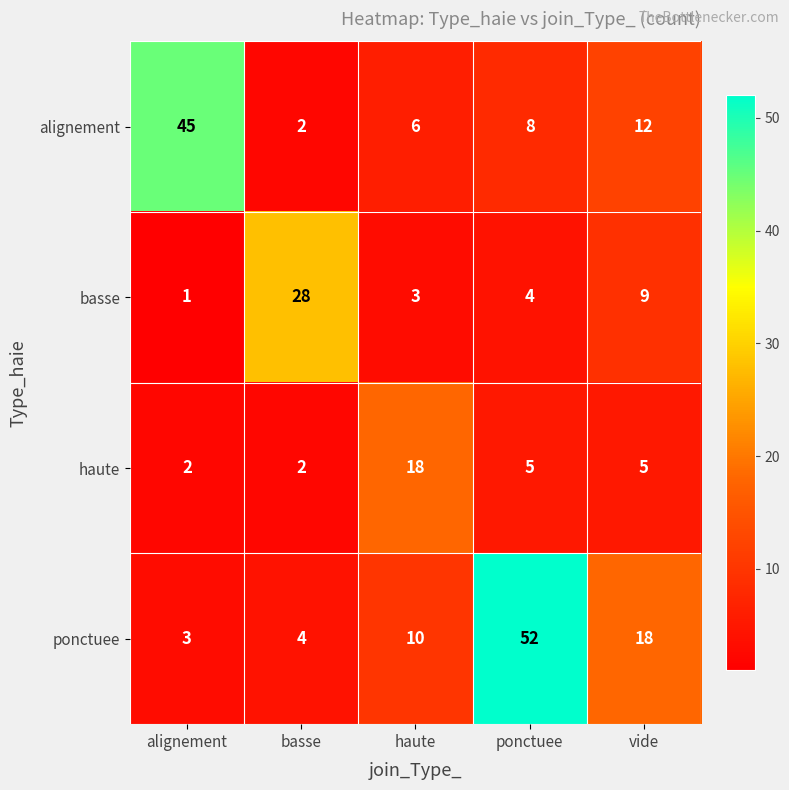

What is the sum of the basse values at haute and vide?

12